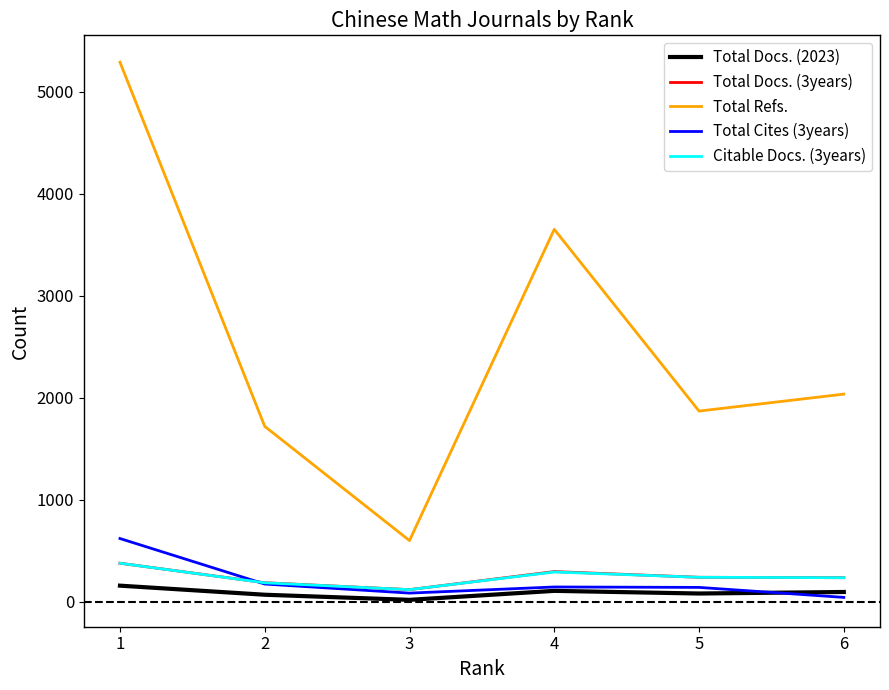

What is the maximum value shown in the chart?

5289